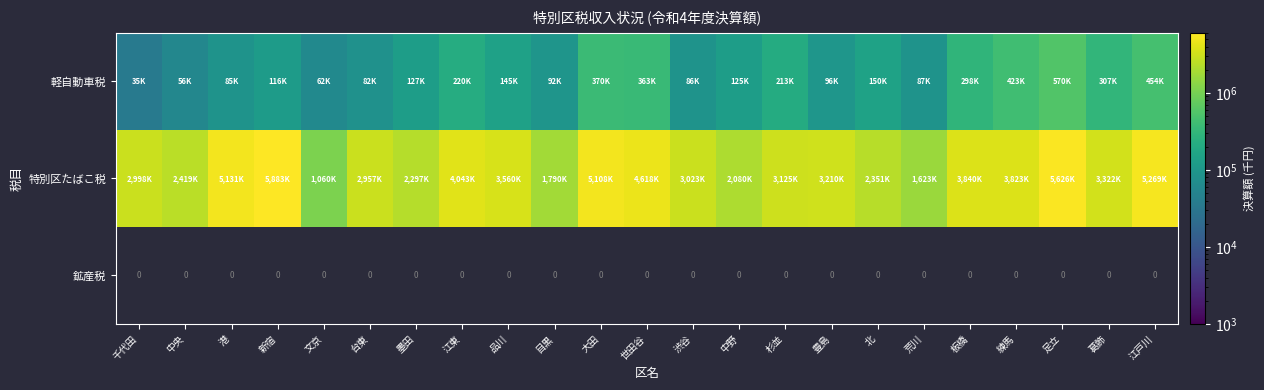

The value of 特別区たばこ税 at 中央 is 2419828.0. True or false?

True